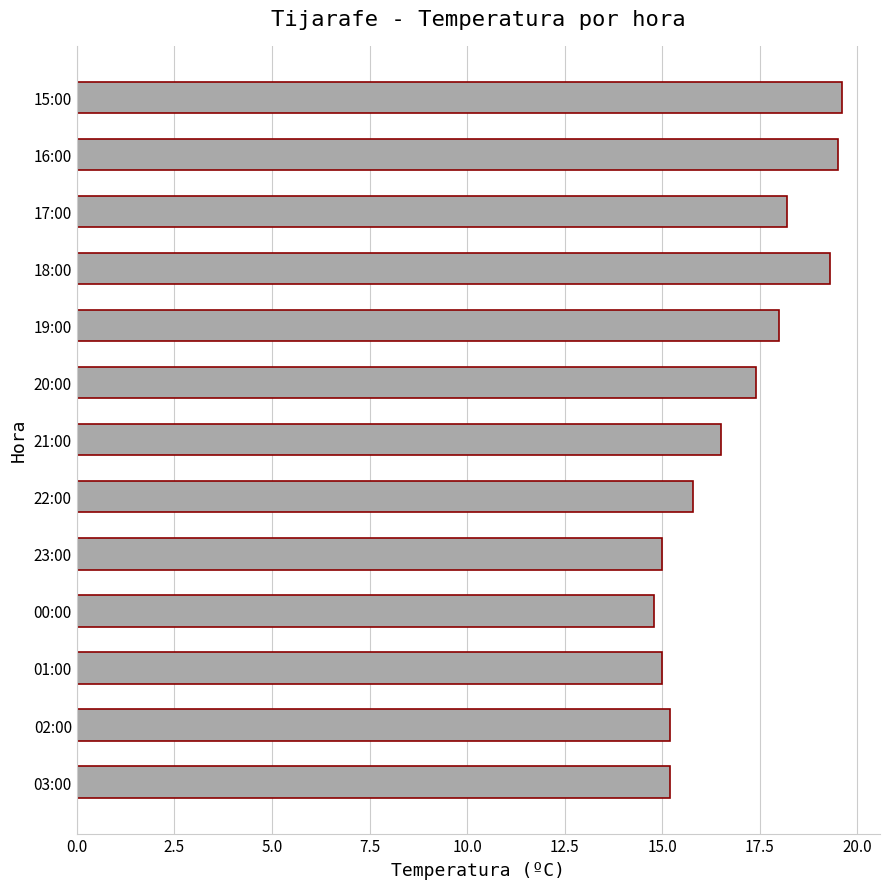

What is the smallest value displayed?

14.8